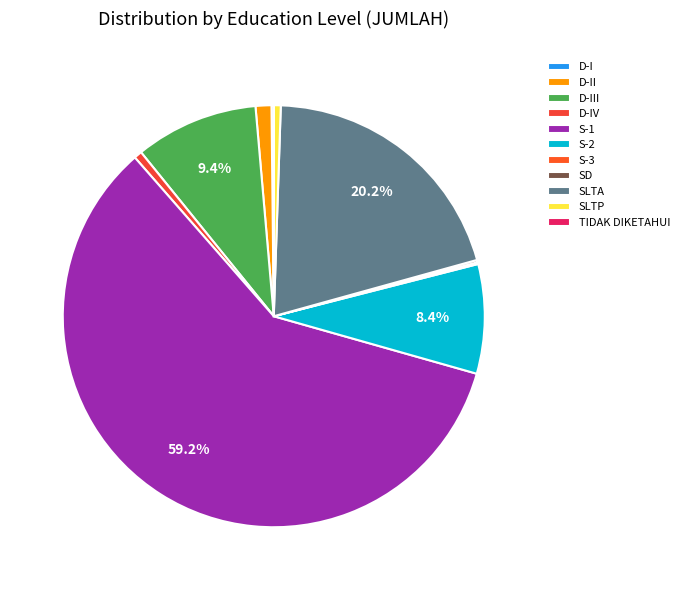

What is the largest slice in the pie chart?

S-1